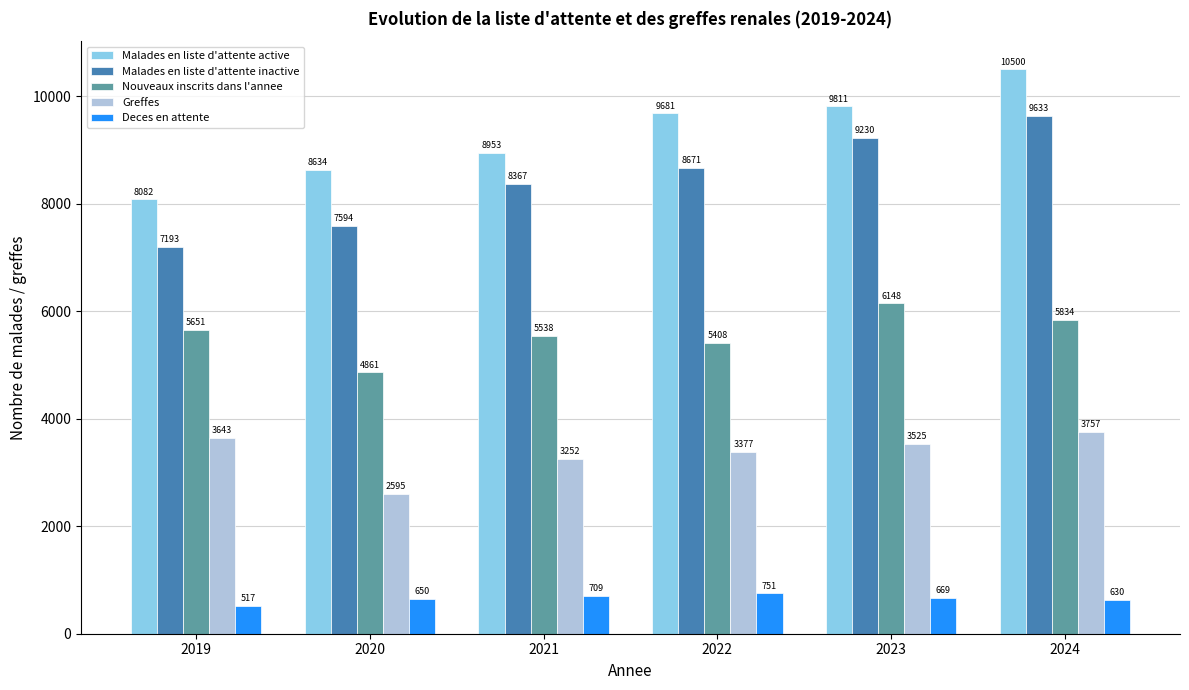

The value of Greffes at 2019 is 1002. True or false?

False